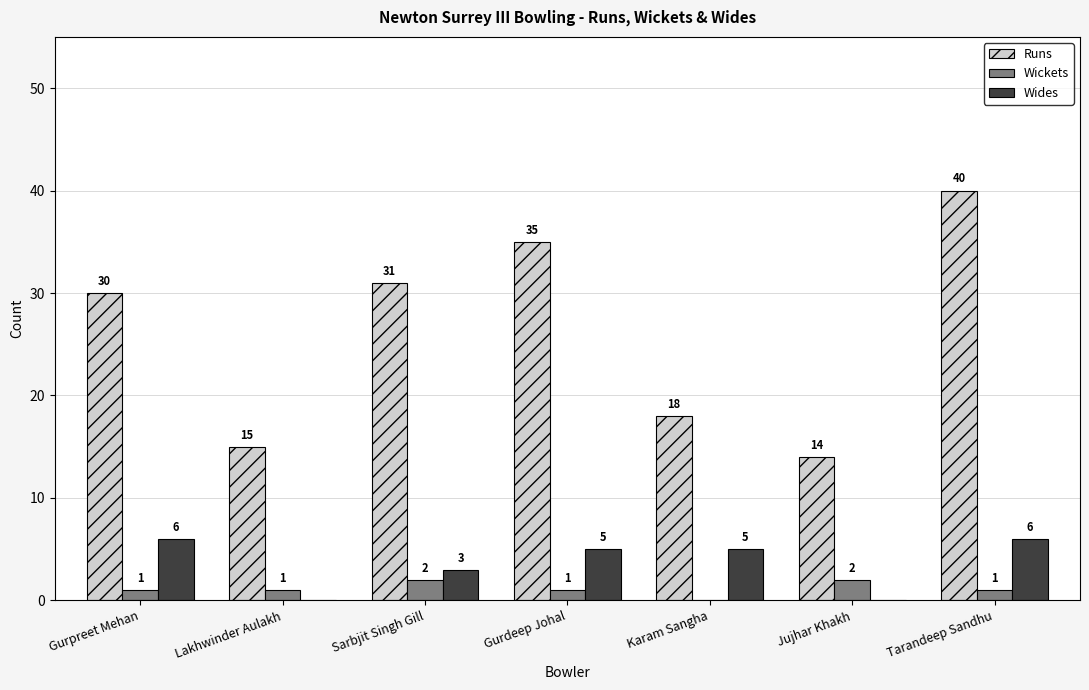

Reading left to right, transcribe all the data shown in this chart.

Runs: 30	15	31	35	18	14	40
Wickets: 1	1	2	1	0	2	1
Wides: 6	0	3	5	5	0	6